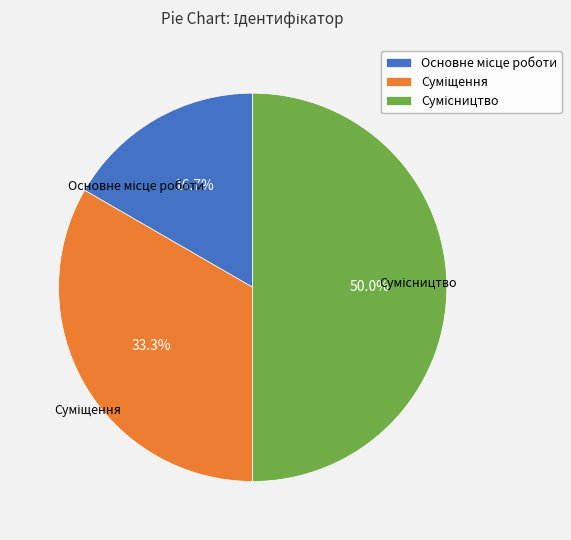

How many segments does this pie chart have?

3